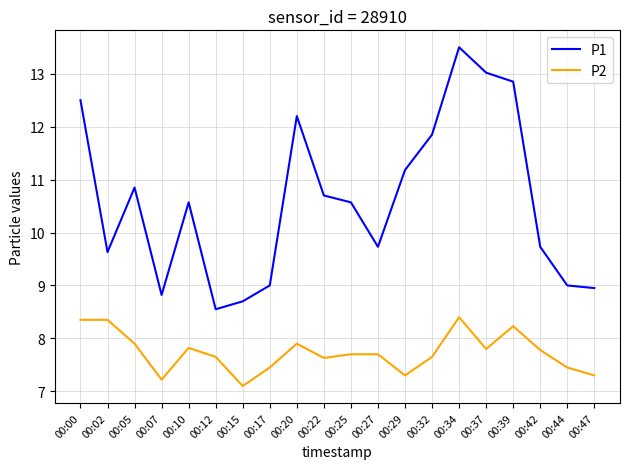

What is the sum of the P2 values at 00:25 and 00:44?

15.2